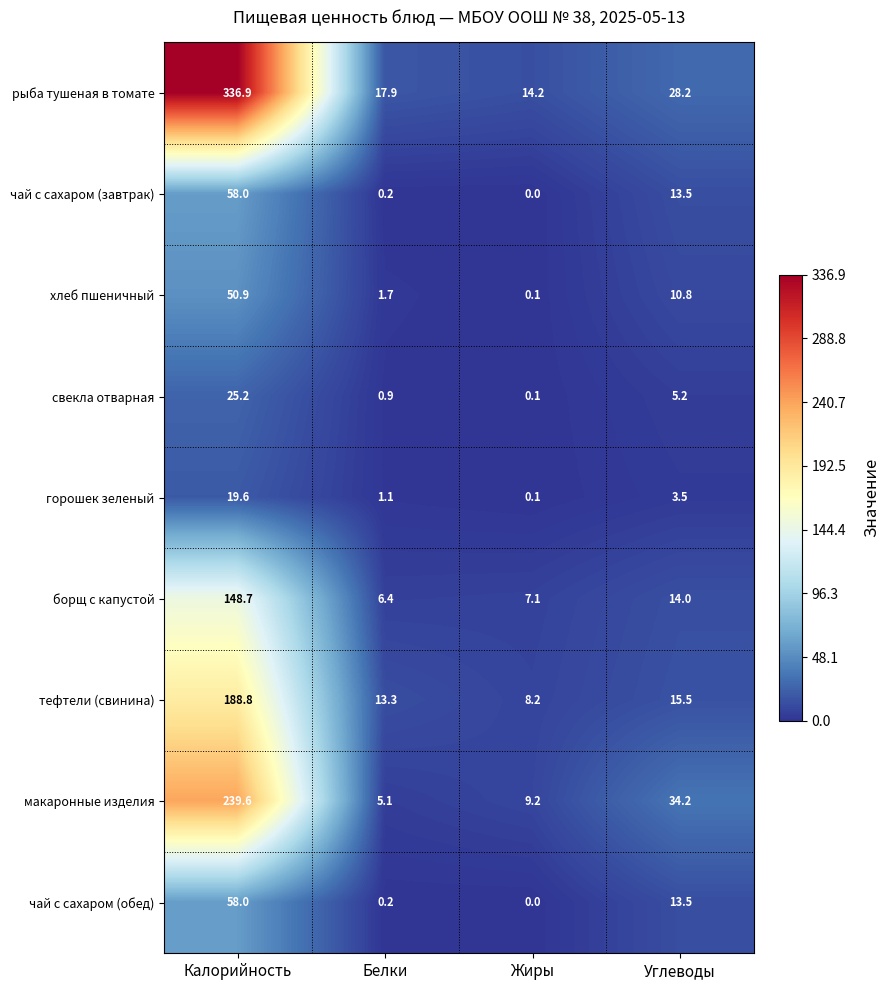

Which series has the largest total across all categories?

рыба тушеная в томате